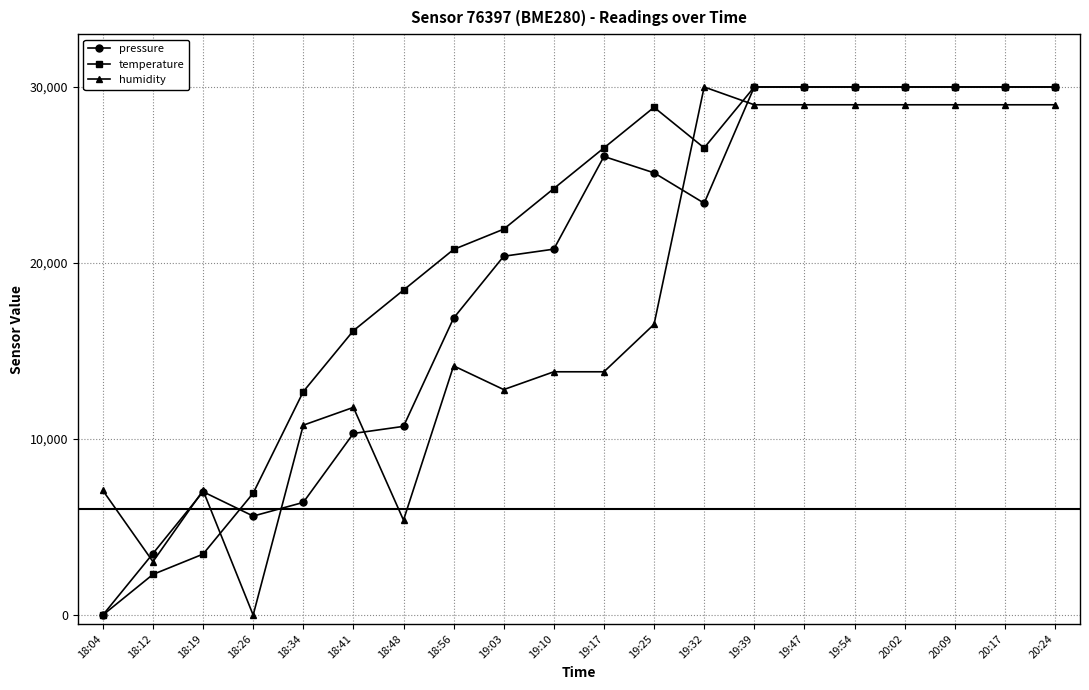

Which series changed the most between 18:12 and 19:54?

temperature